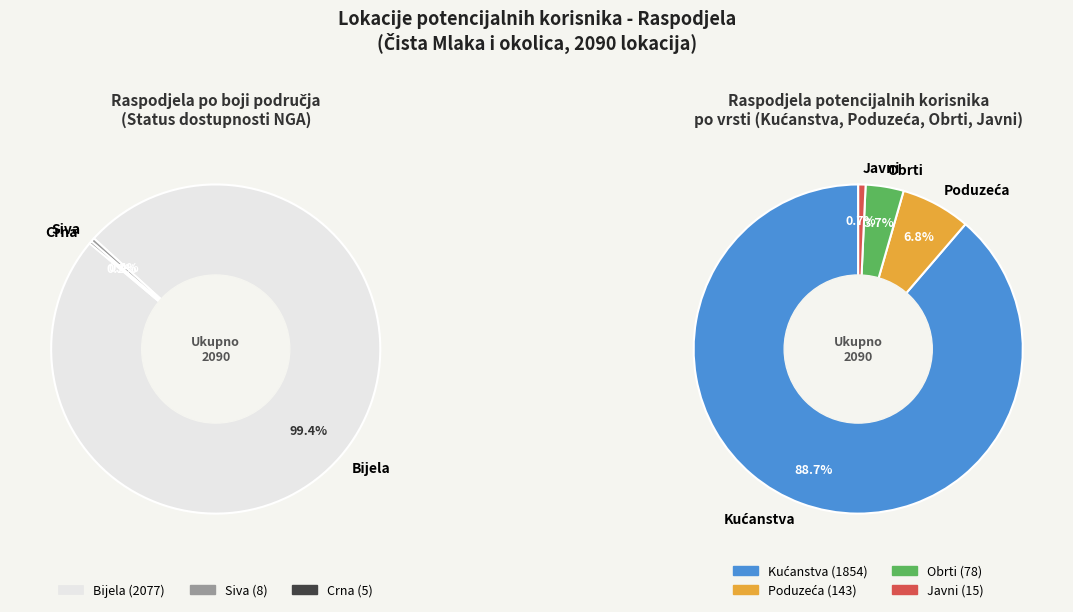

Combined, do 1 and 6 account for over 50%?

No